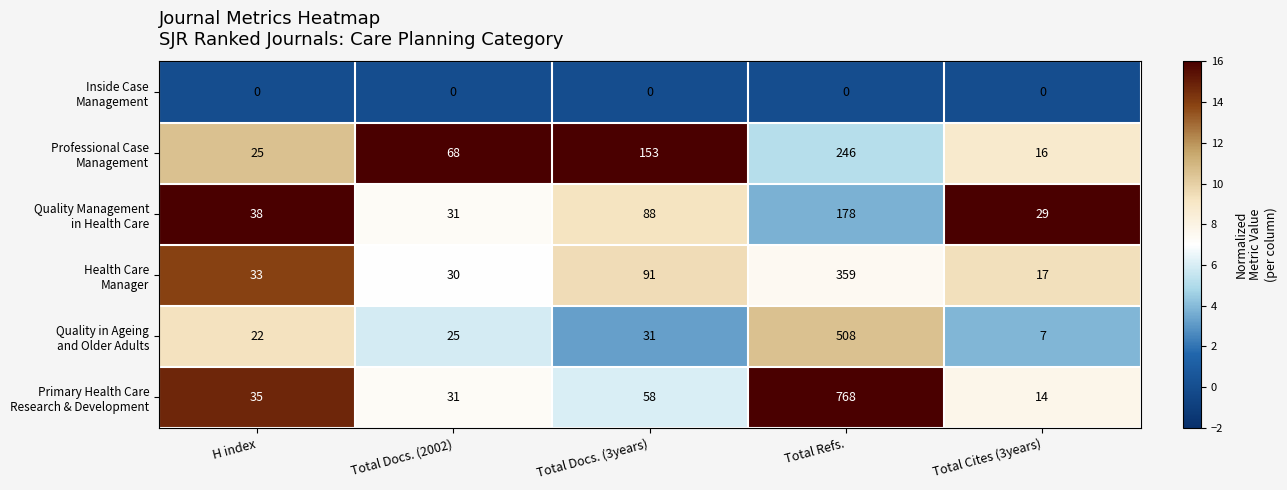

What is the difference between the highest and lowest values at Total Cites (3years)?

29